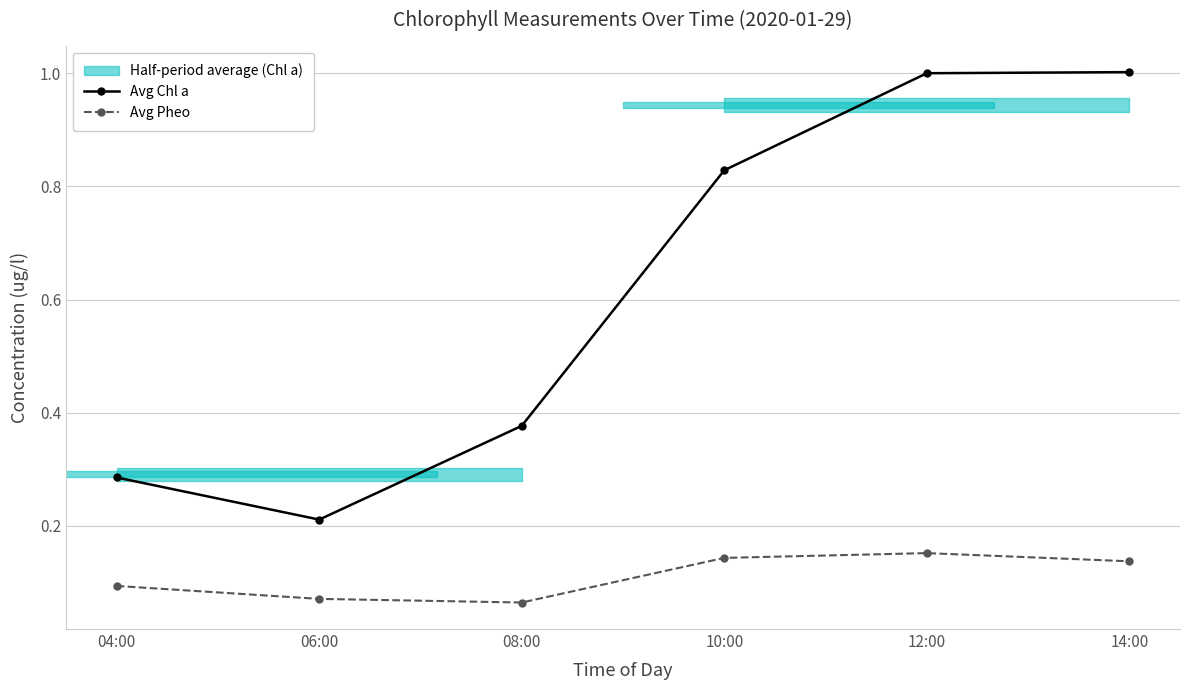

True or false: Avg Chl a and Avg Pheo intersect in this chart.

False